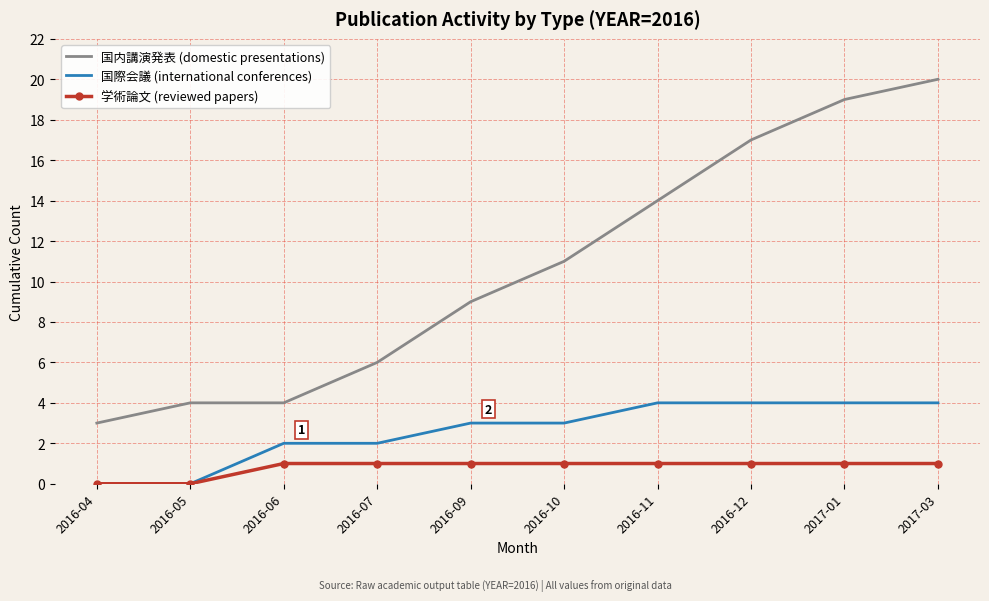

At which label does 国内講演発表 (domestic presentations) reach its peak?

2017-03